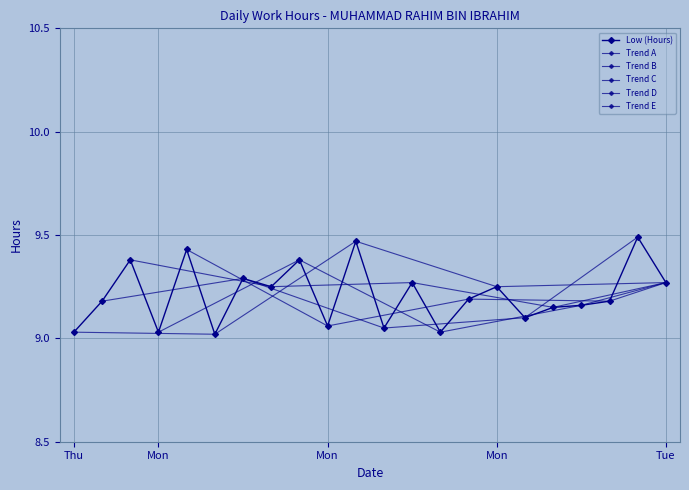

Where is the first local minimum?

Mon